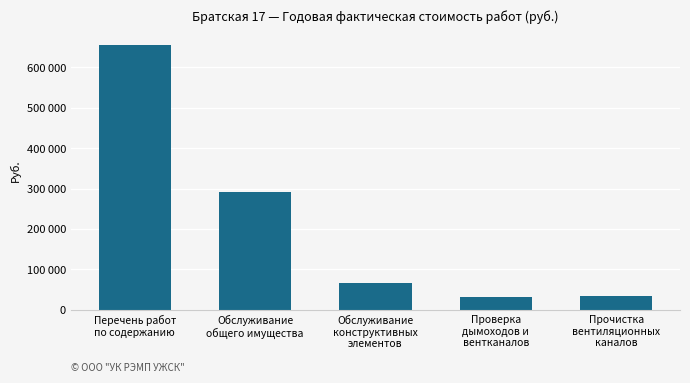

Are the bars horizontal?

No